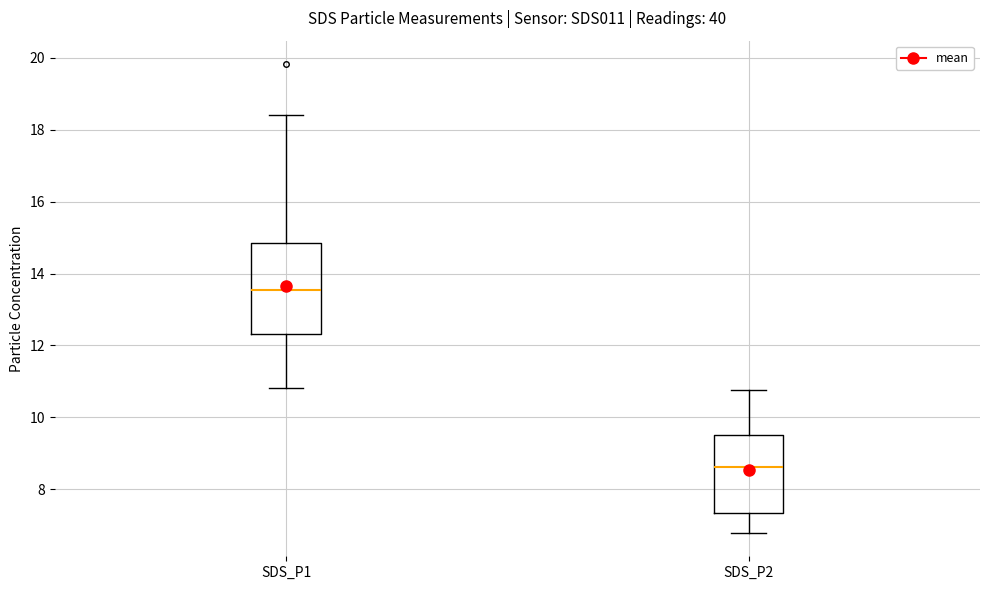

Which box is the tallest, from its lower edge to its upper edge?

SDS_P1